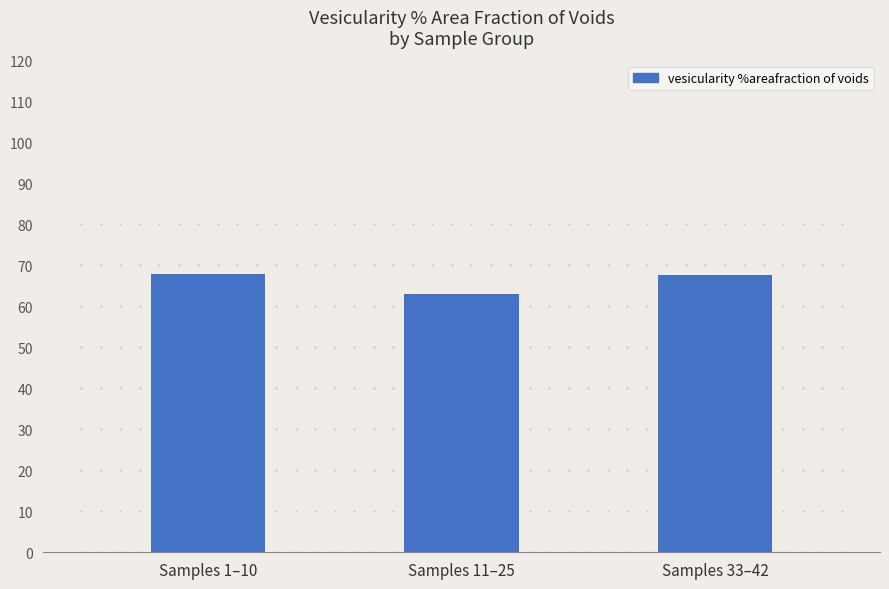

What is the sum of all values?

198.5